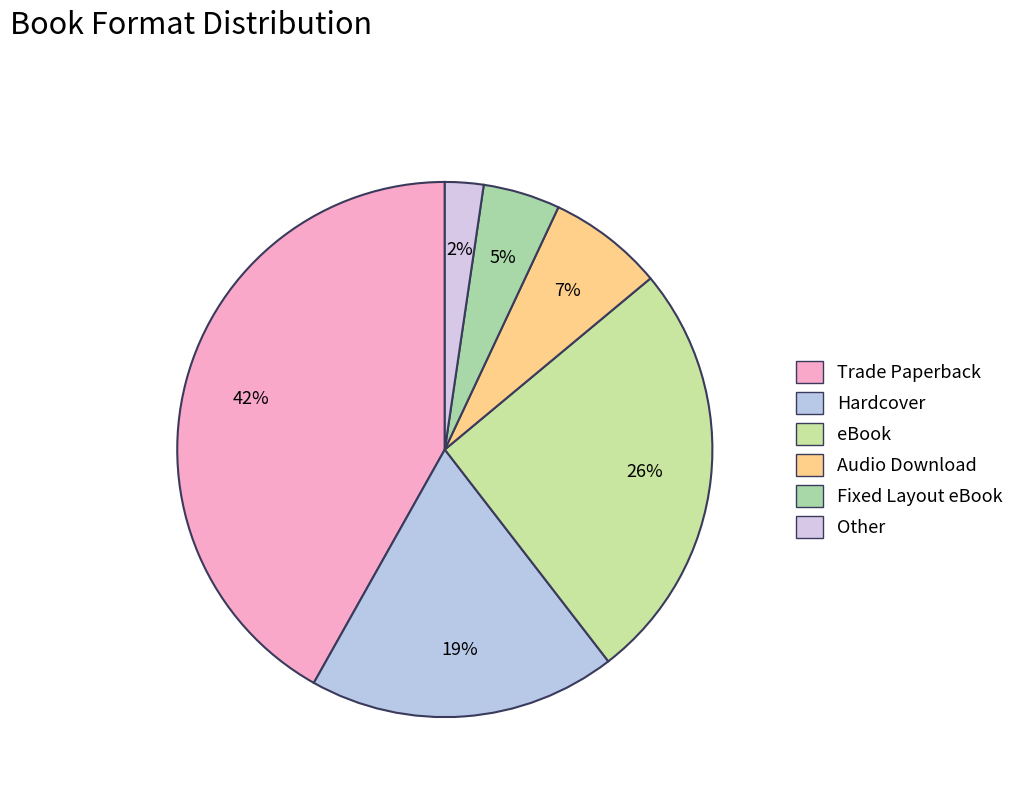

Combined, what portion of the pie is Trade Paperback and Audio Download?

48.8%